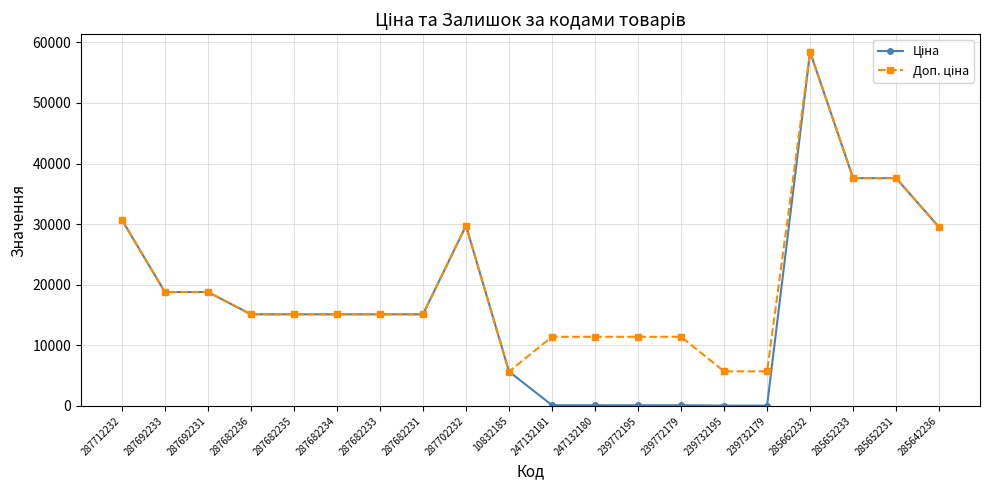

At how many categories does at least one series exceed 36030?

3